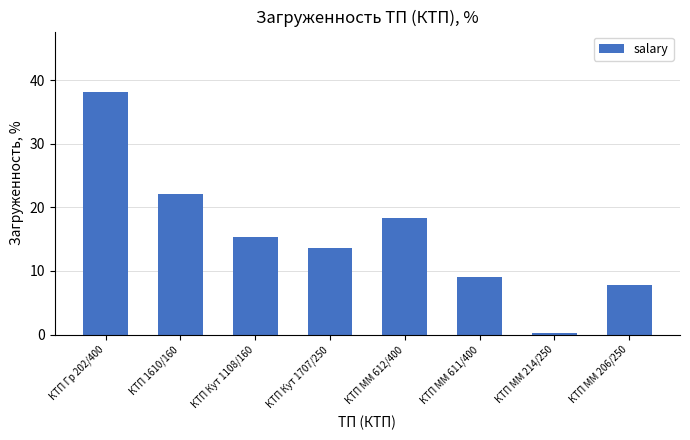

Which label corresponds to the smallest value in the chart?

КТП ММ 214/250